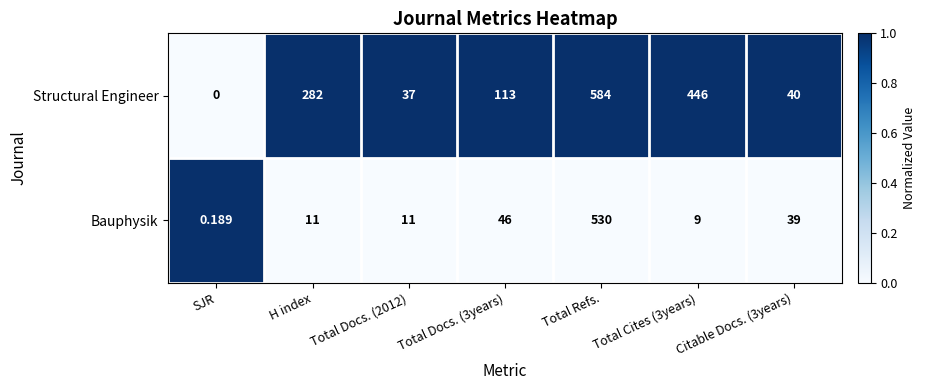

Rank the series by their average value, from lowest to highest.

Bauphysik, Structural Engineer